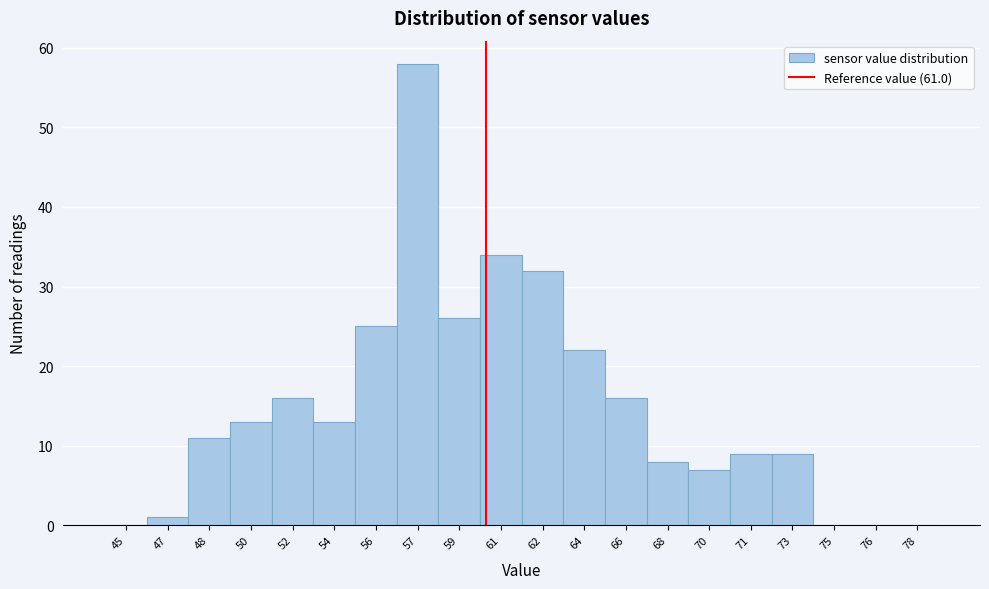

Reading left to right, list all the values displayed in this chart.

45=0	47=1	48=11	50=13	52=16	54=13	56=25	57=58	59=26	61=34	62=32	64=22	66=16	68=8	70=7	71=9	73=9	75=0	76=0	78=0